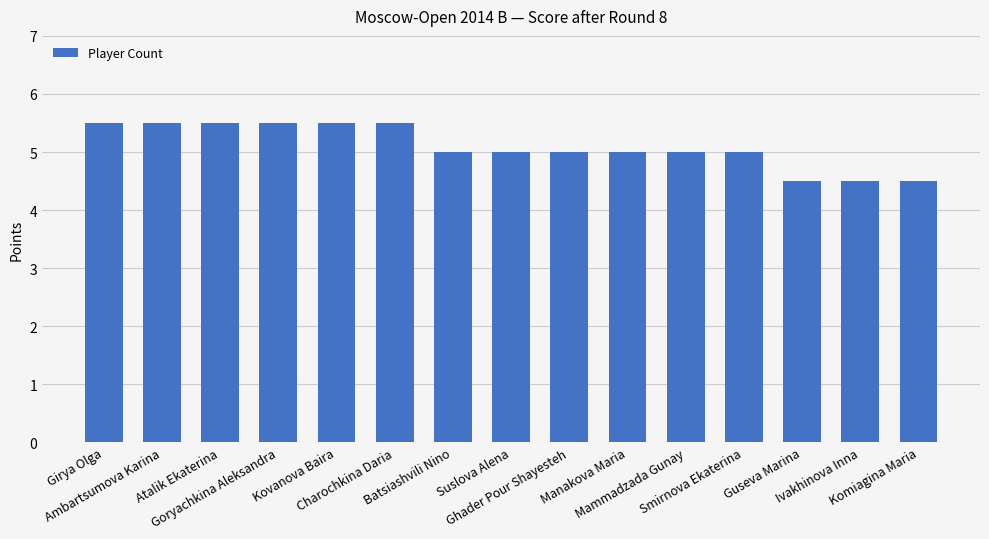

What value does the data have at Ghader Pour Shayesteh?

5.0